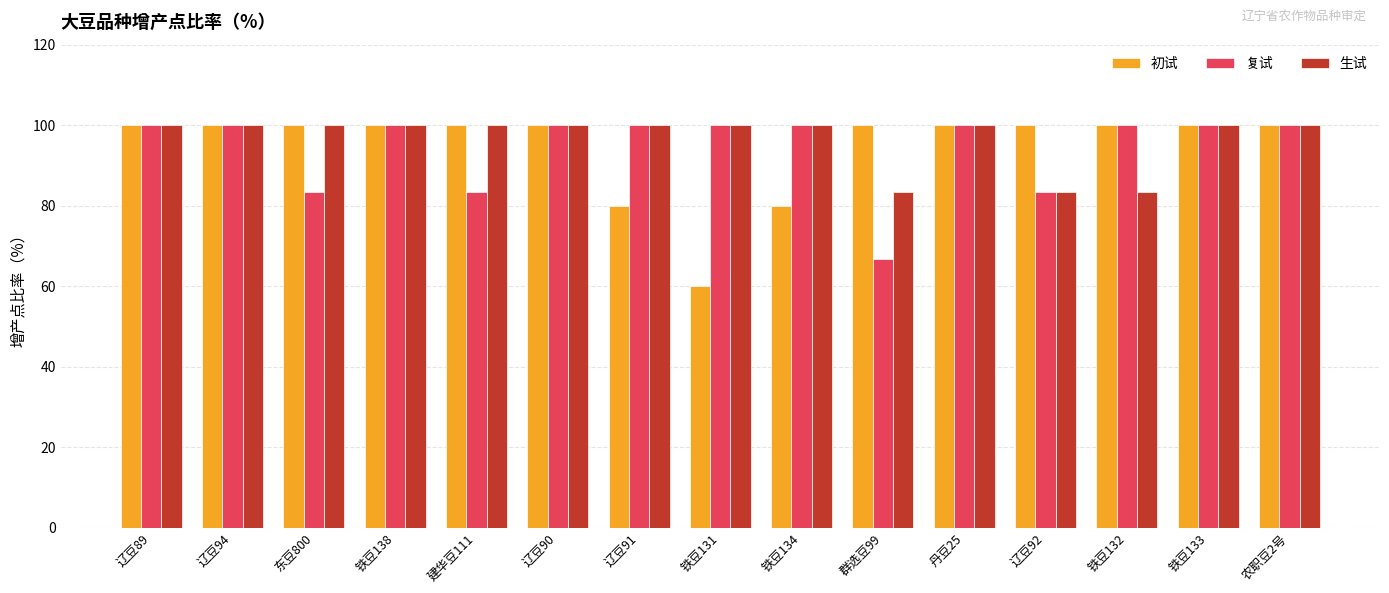

What is the difference between the maximum and minimum values in the 复试 series?

33.3